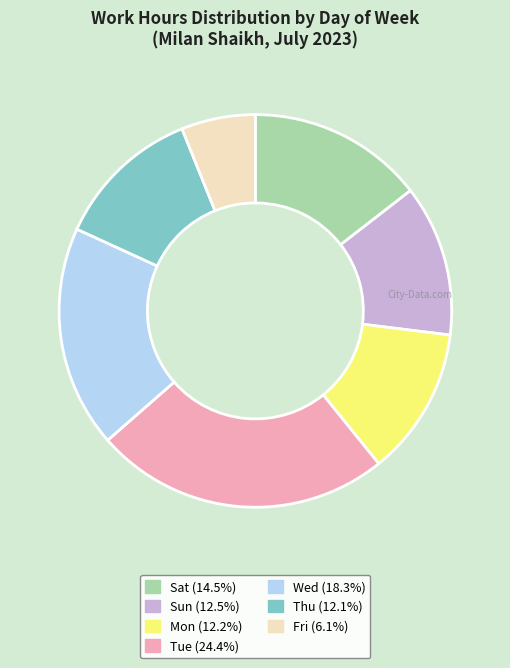

Is there a majority slice in this chart?

No